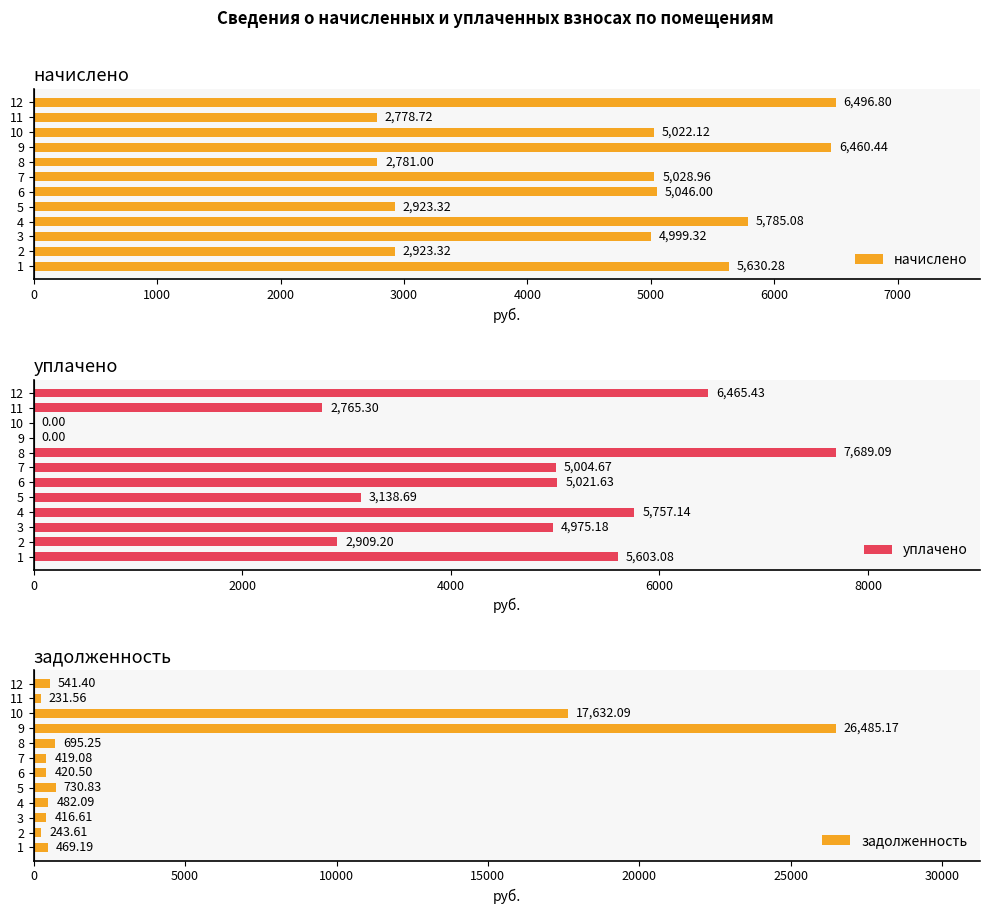

Which series has the largest total across all categories?

начислено